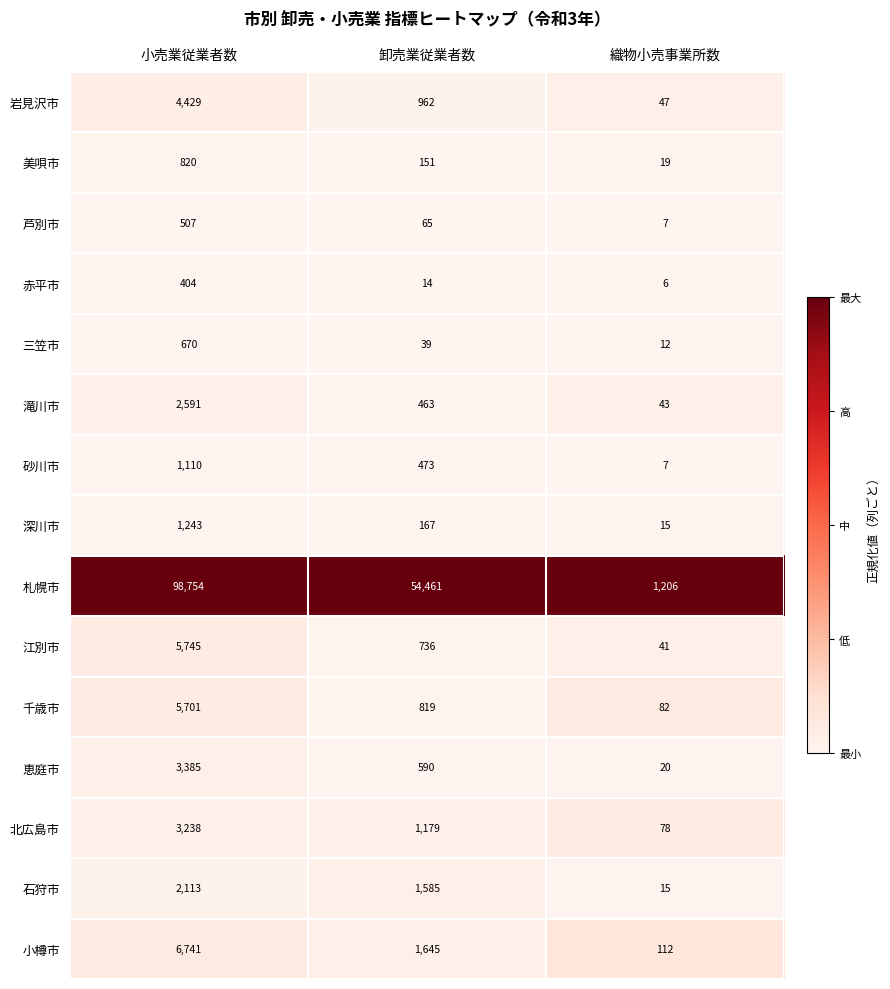

Which series has the widest spread of values?

札幌市